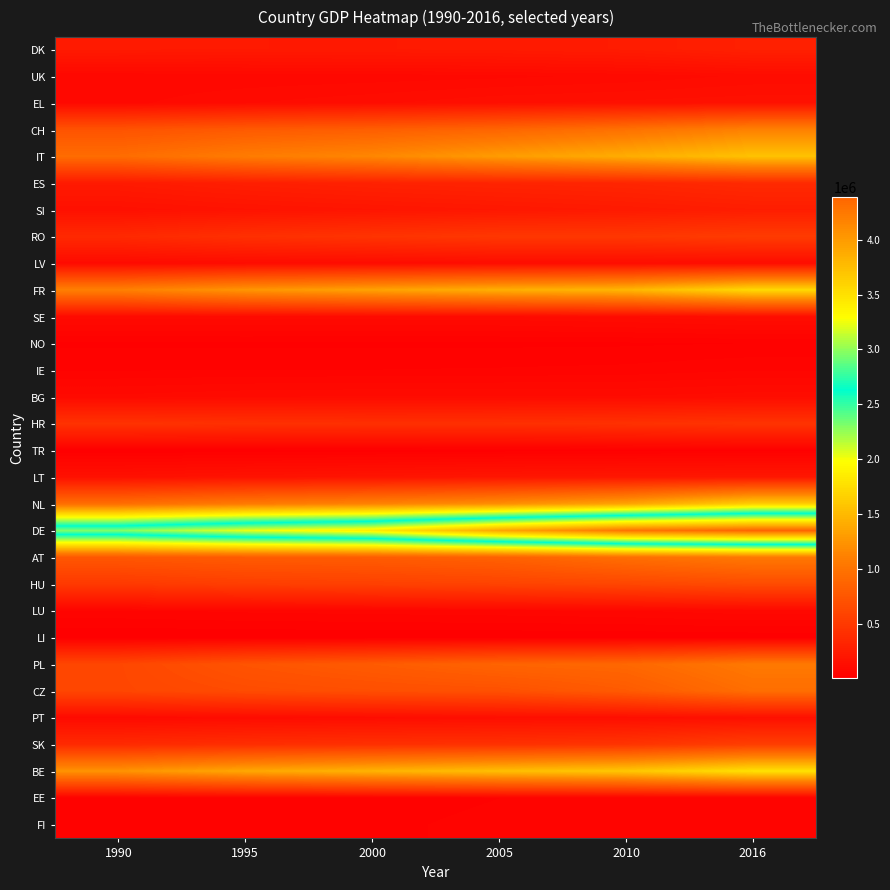

At how many categories does at least one series exceed 388026?

6